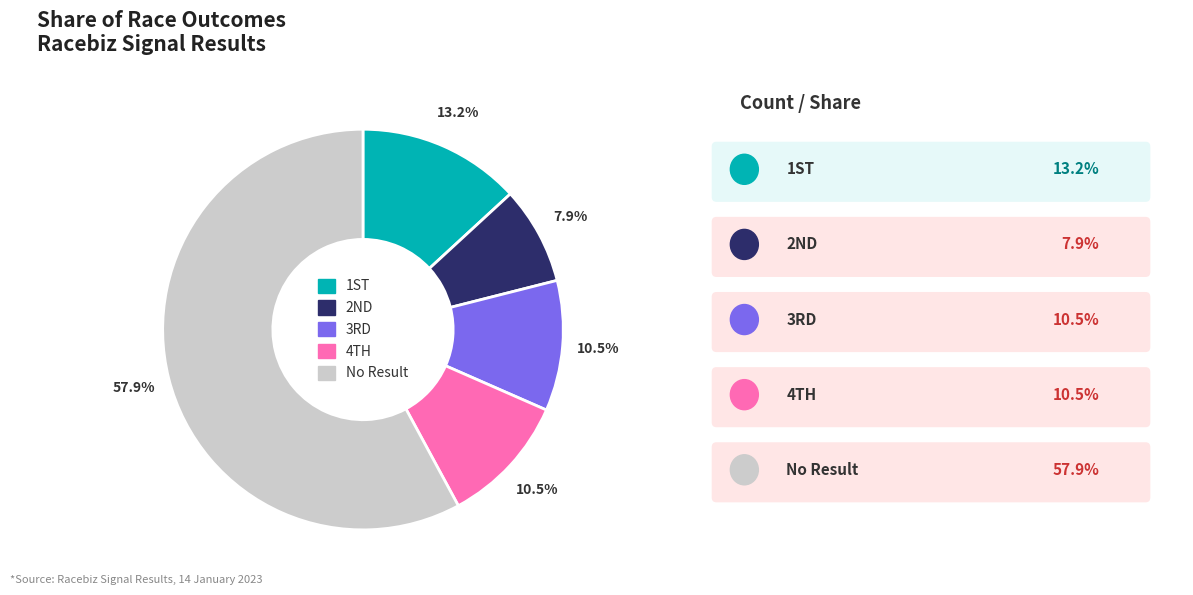

What is the smallest slice in the pie chart?

2ND